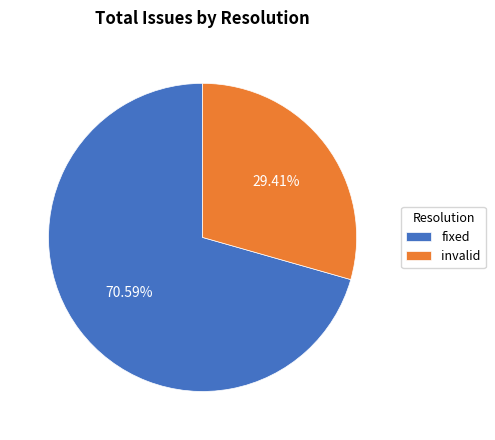

Do fixed and invalid together represent more than half of the pie?

Yes